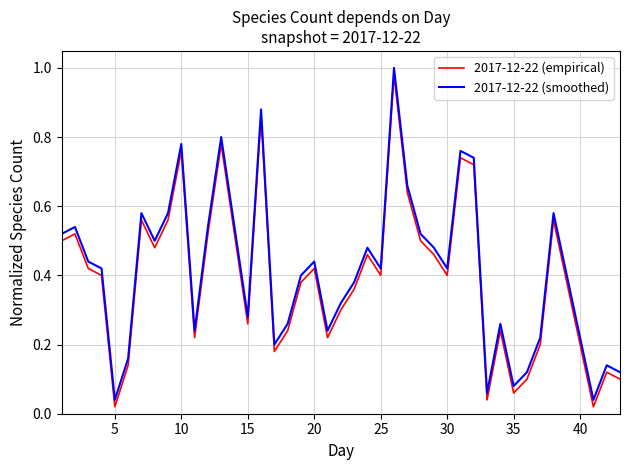

True or false: 2017-12-22 (smoothed) and 2017-12-22 (empirical) cross at least once.

False